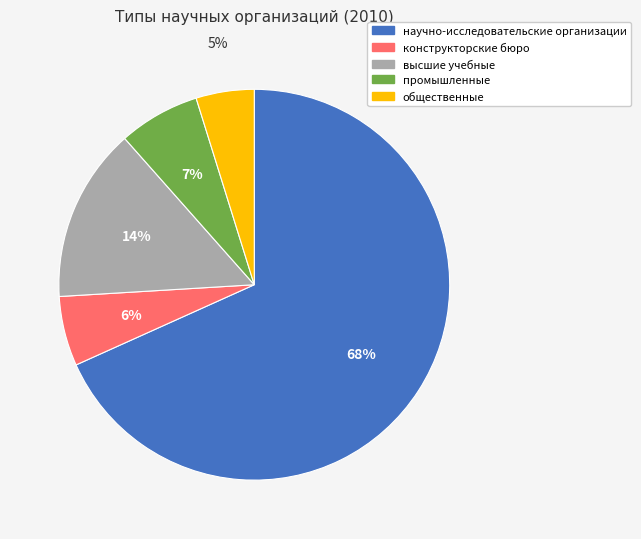

Which slice is the largest?

научно-исследовательские организации